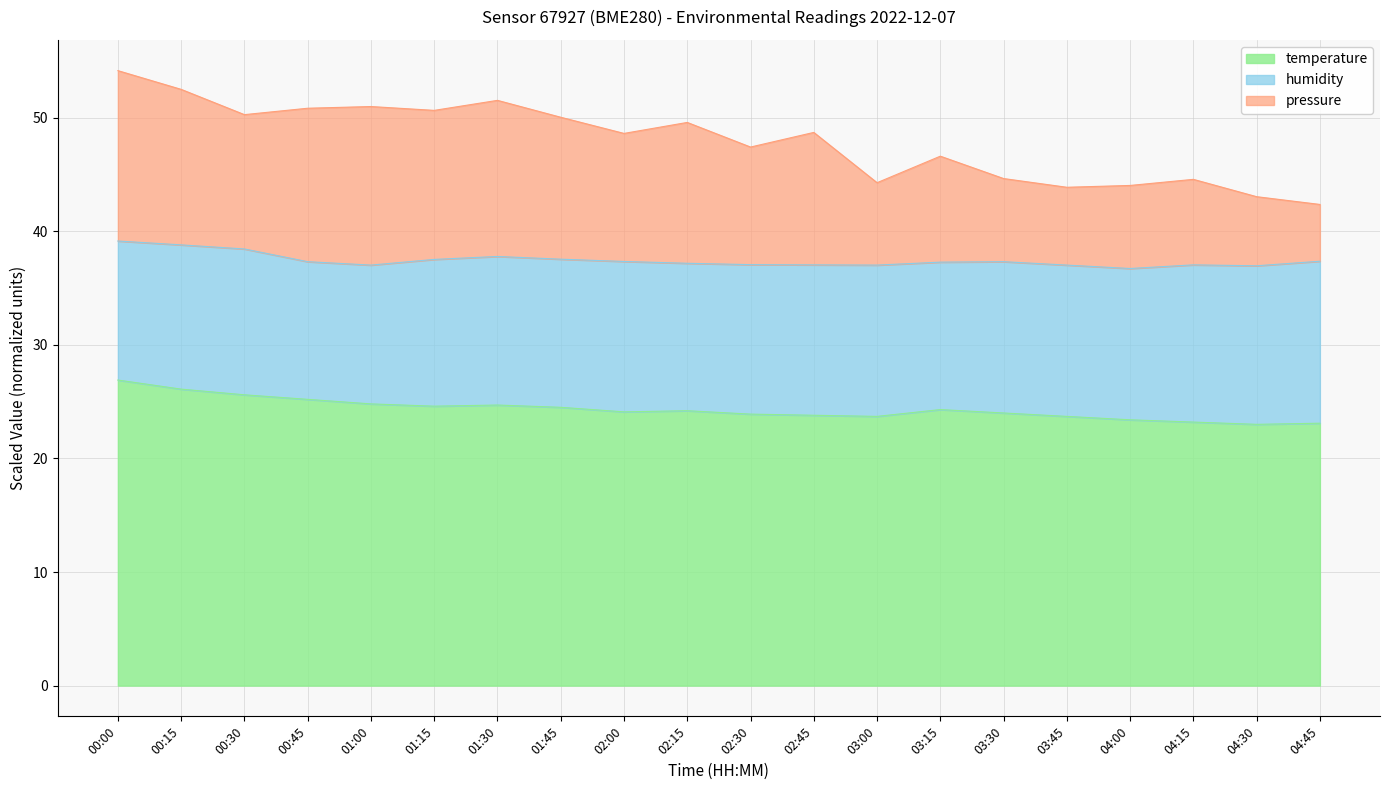

What is the total value across all series at 02:00?

48.6